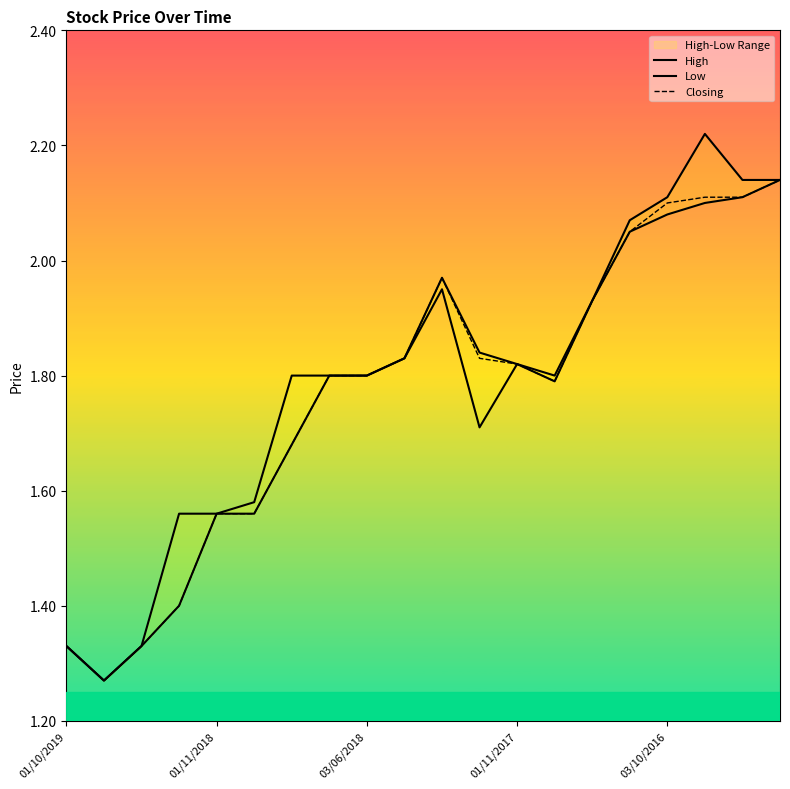

Which has a higher value, 7 or 18?

18